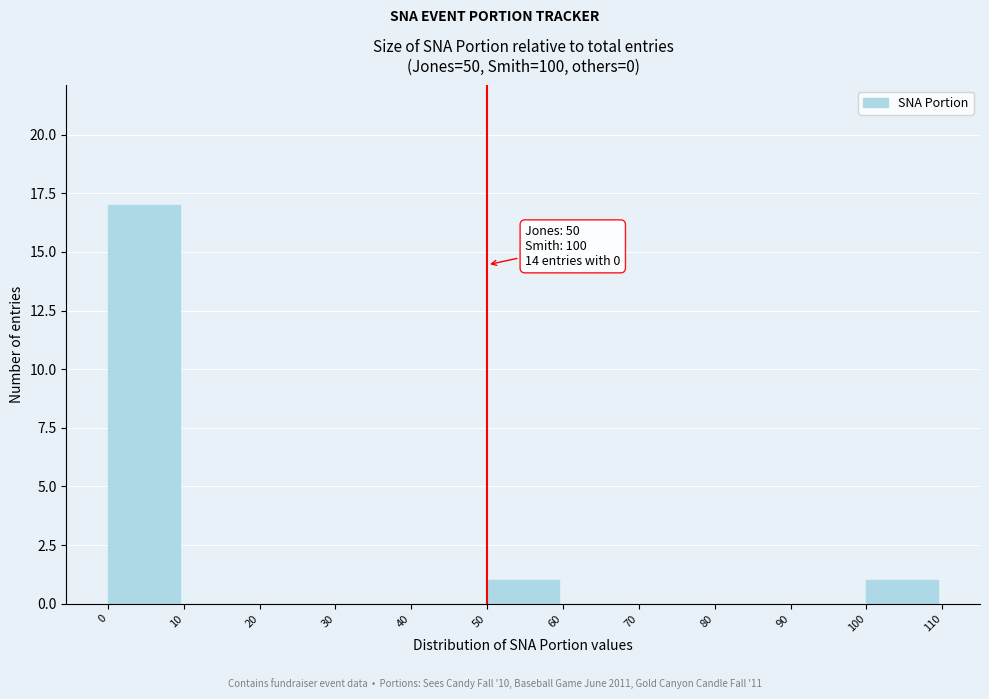

Over which range of the x-axis is the bar tallest?

0 to 10